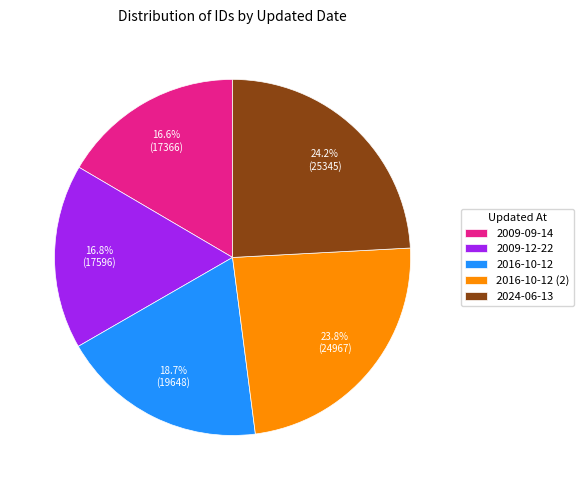

To the nearest percent, what percentage of the pie is 2024-06-13?

24%